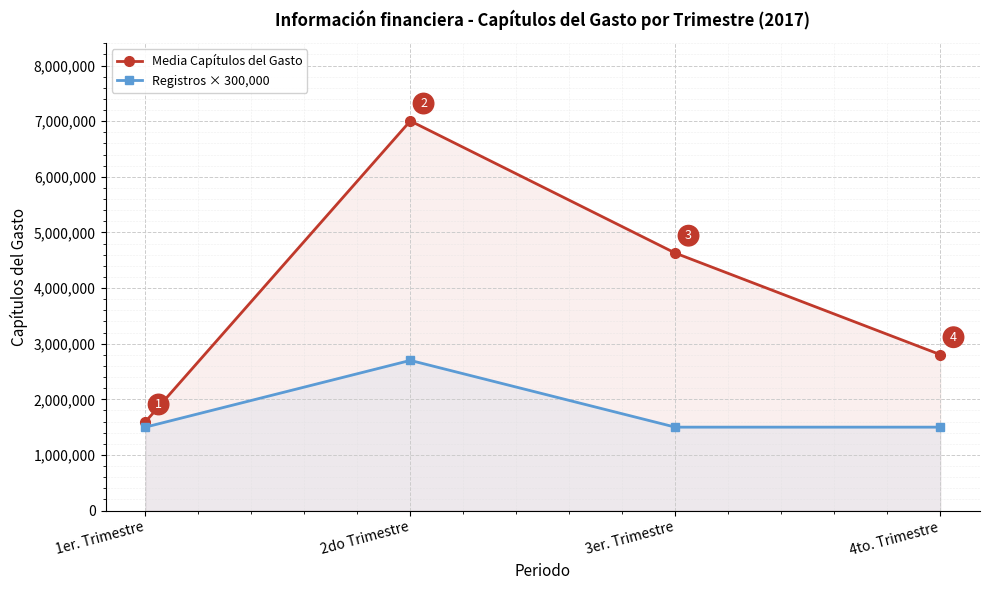

Which category has the highest value across all series?

2do Trimestre